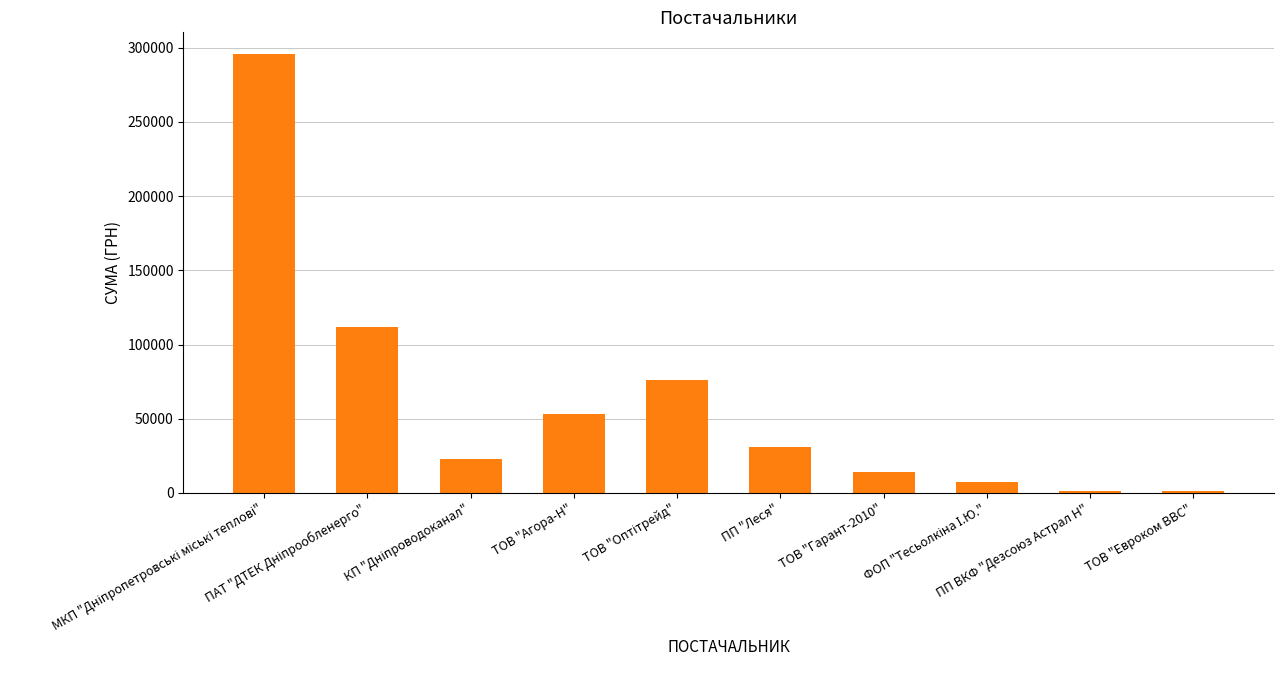

How many bars are there in total?

10